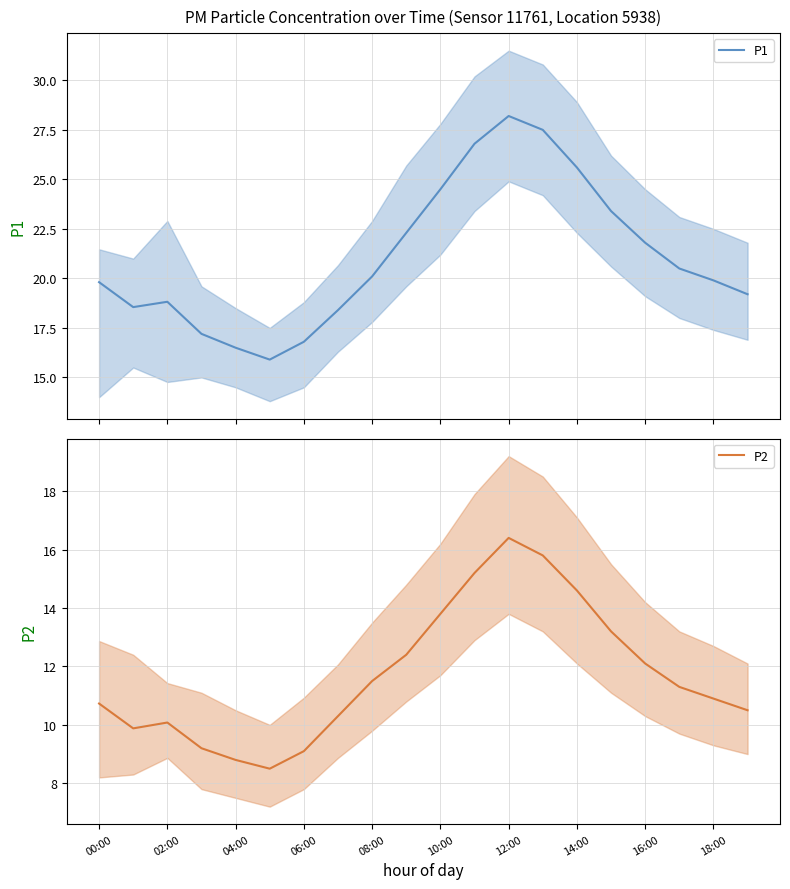

What is the lowest value of the P1 series?

15.9